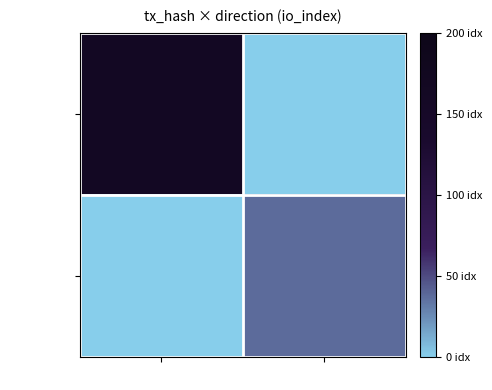

How many values in 8dab20e4... are above zero?

1